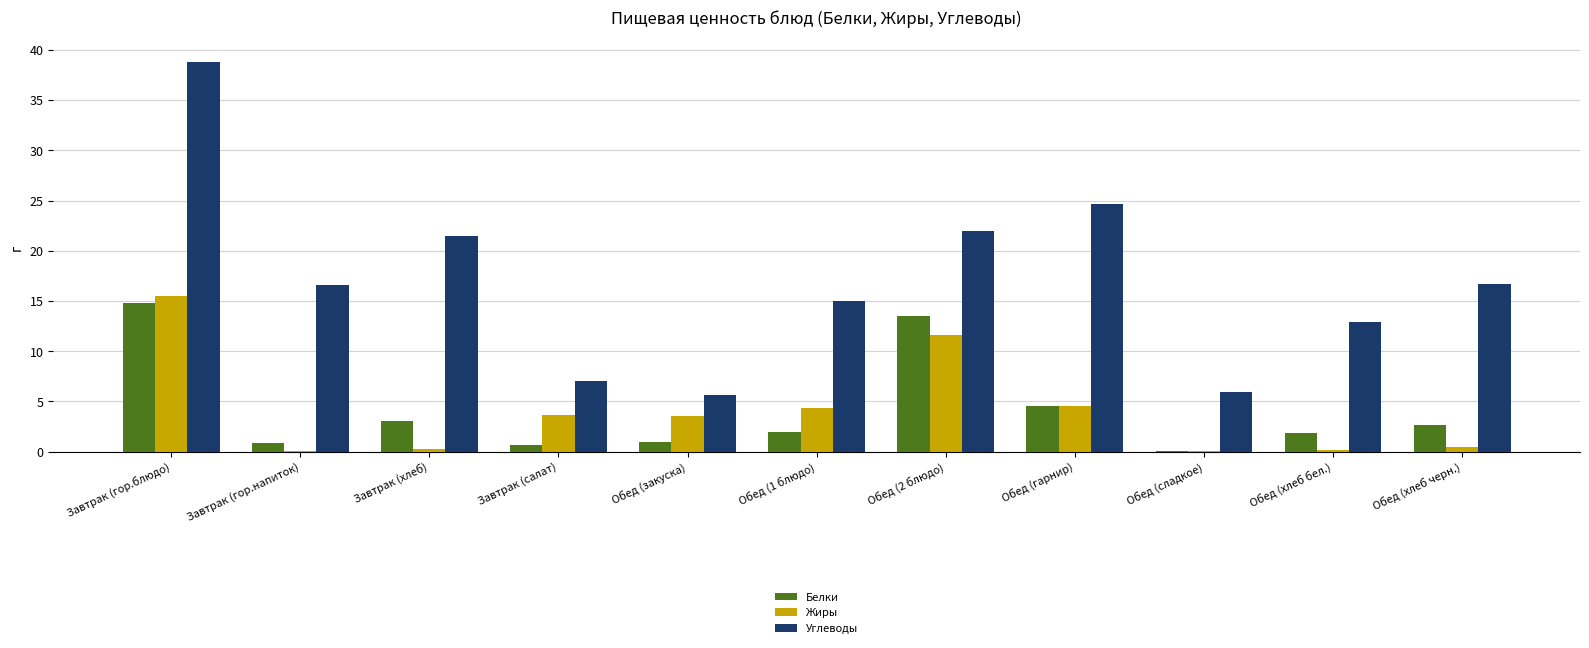

What is the sum of the Жиры values at Обед (хлеб бел.) and Обед (1 блюдо)?

4.5